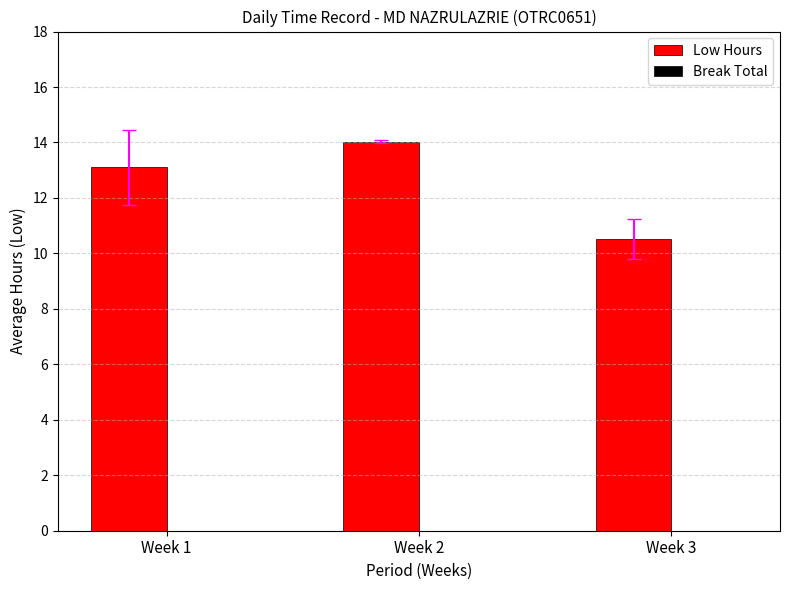

Are the bars grouped side by side (vs. stacked)?

No